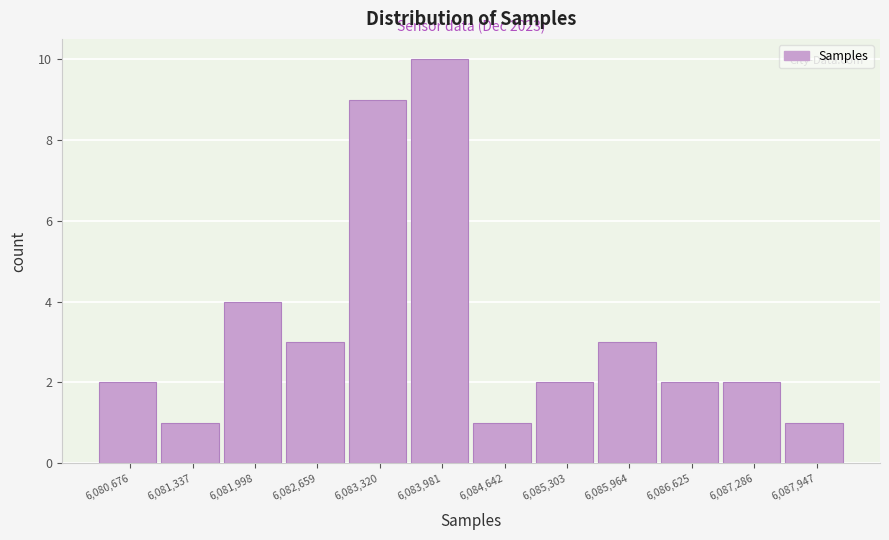

Reading left to right, what are all the values shown in this chart?

6,080,676=2	6,081,337=1	6,081,998=4	6,082,659=3	6,083,320=9	6,083,981=10	6,084,642=1	6,085,303=2	6,085,964=3	6,086,625=2	6,087,286=2	6,087,947=1